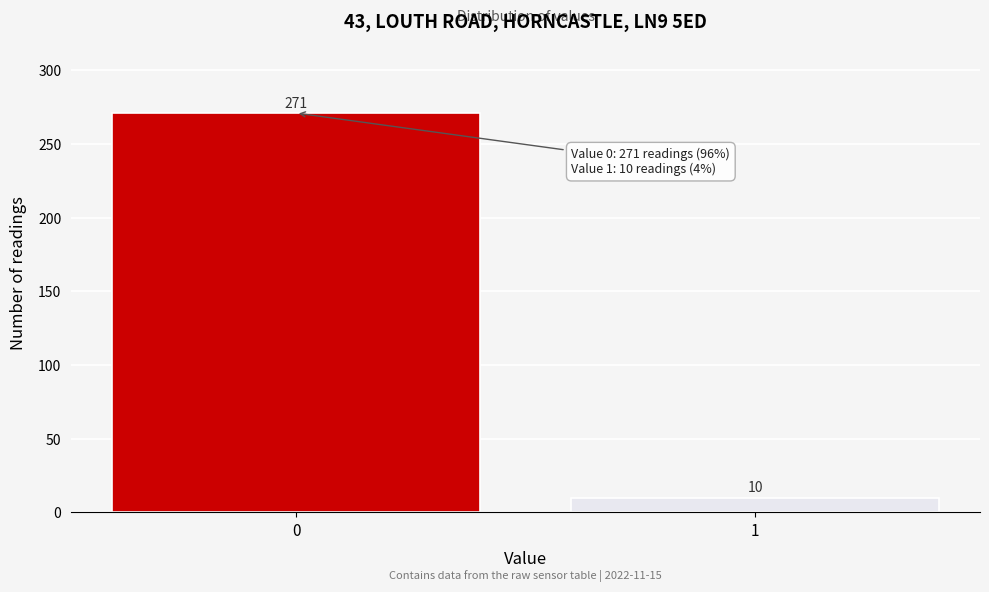

Reading left to right, extract all data points from this chart.

271	10